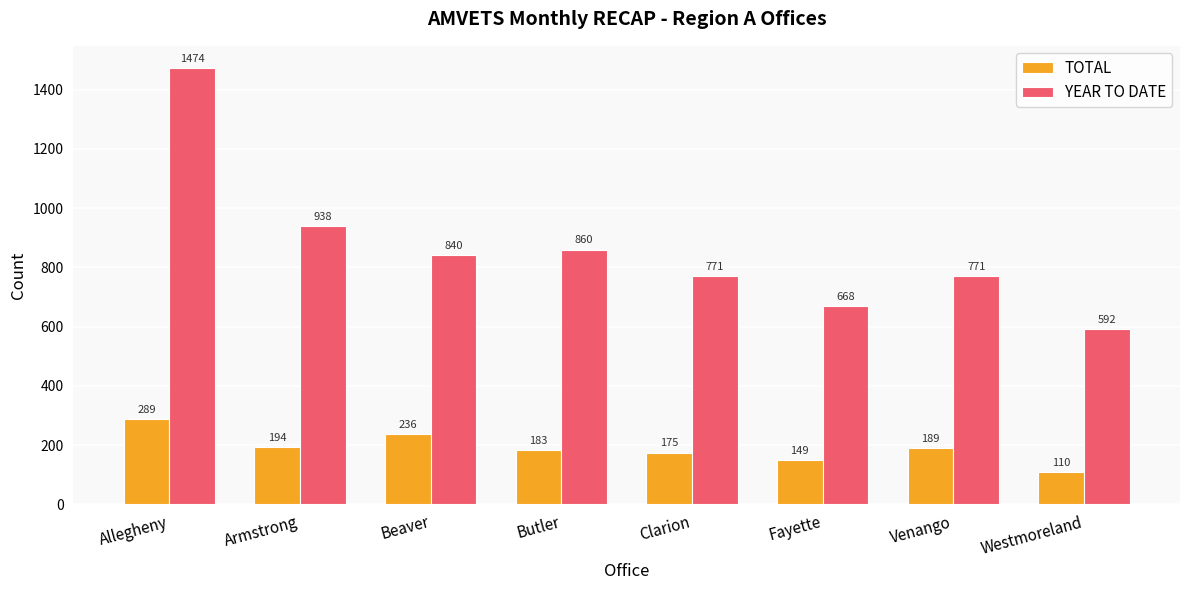

How many groups of bars are there?

8